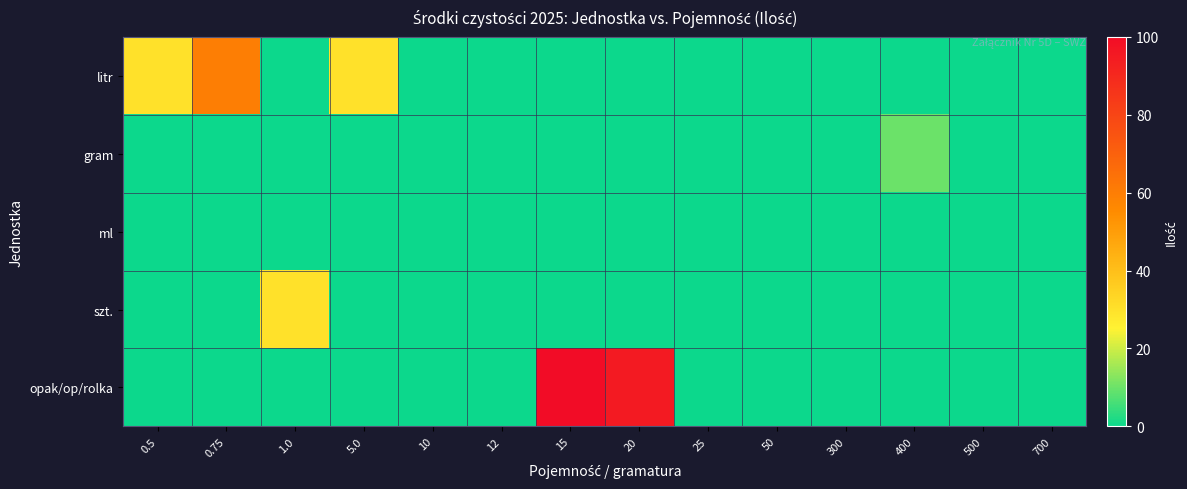

At which category is the sum across all series the highest?

15